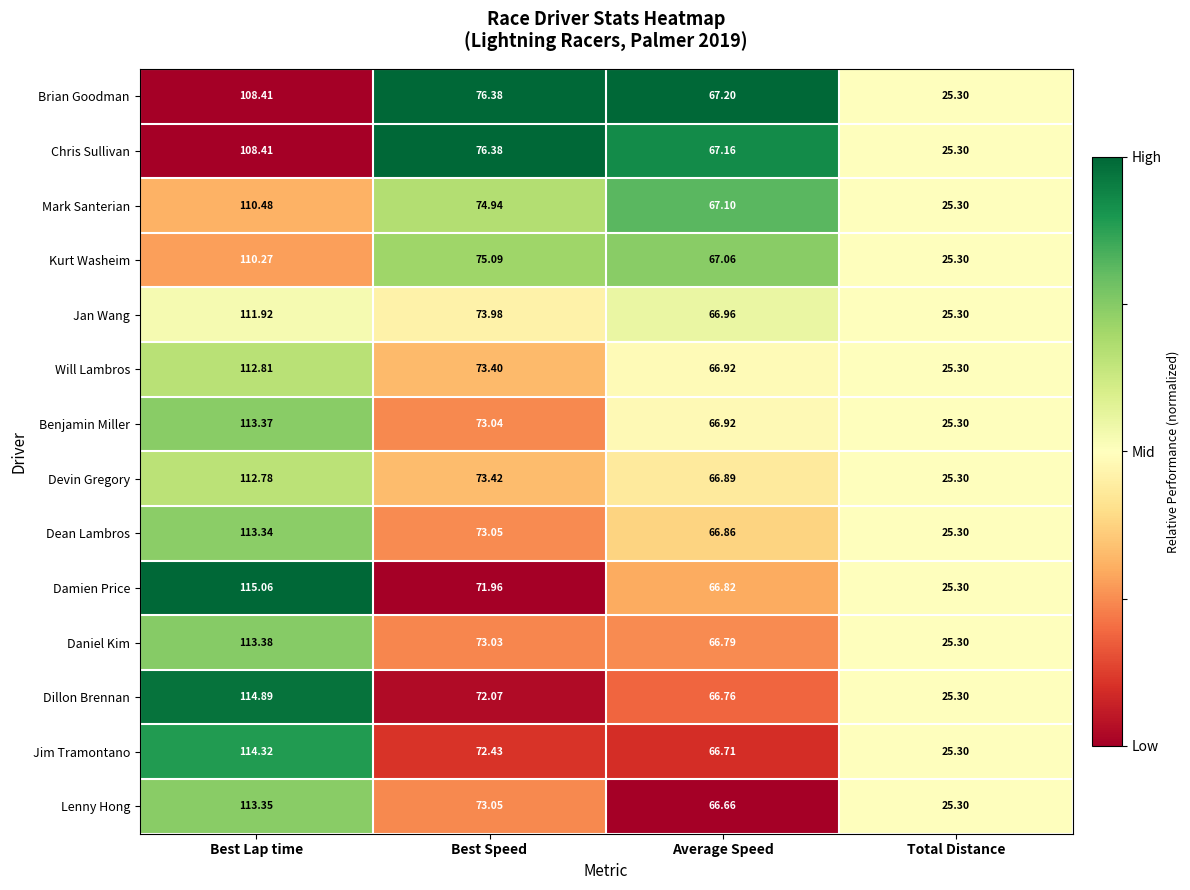

Which category has the lowest value in the Mark Santerian series?

Total Distance